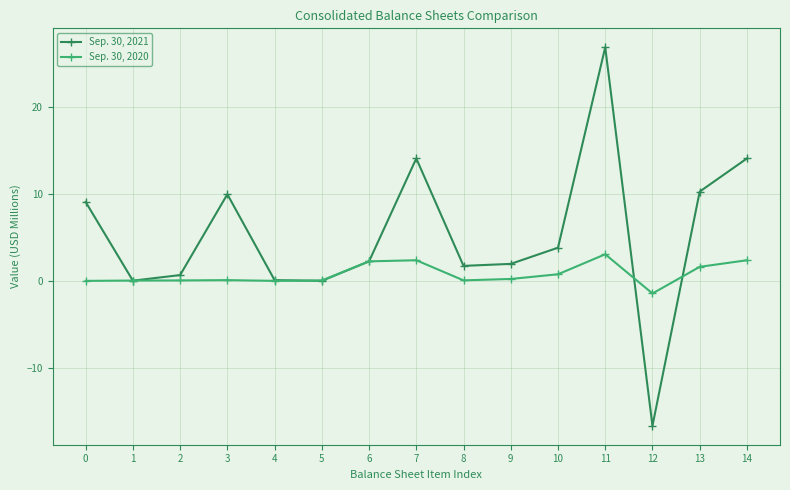

Rank the series by their average value, from lowest to highest.

Sep. 30, 2020, Sep. 30, 2021